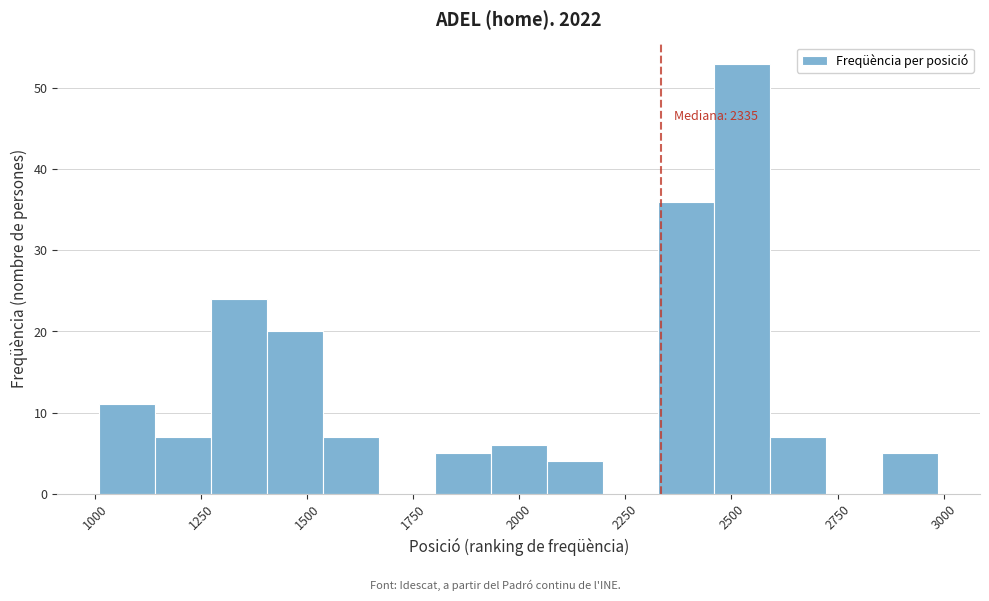

Around what value on the x-axis is the tallest bar? Give the approximate position of its centre, as read against the axis.

2550